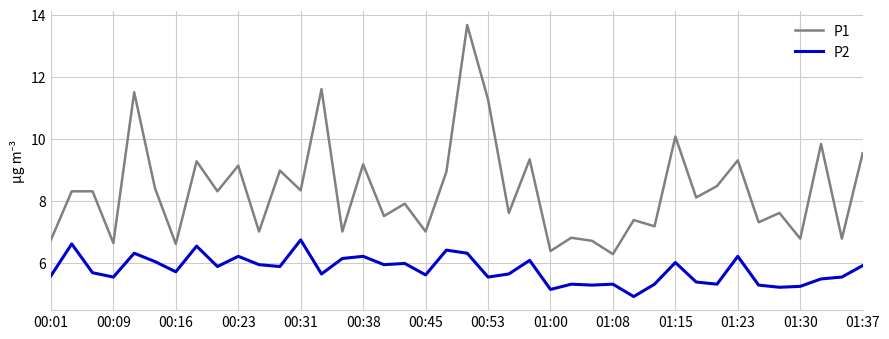

What is the average value of the P1 series?

8.3